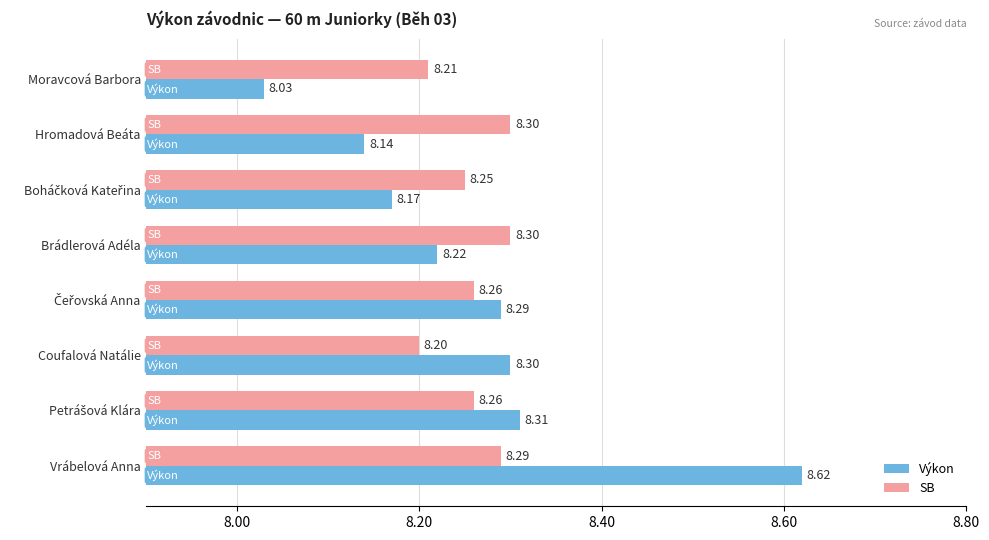

What is the sum of all SB values?

66.1